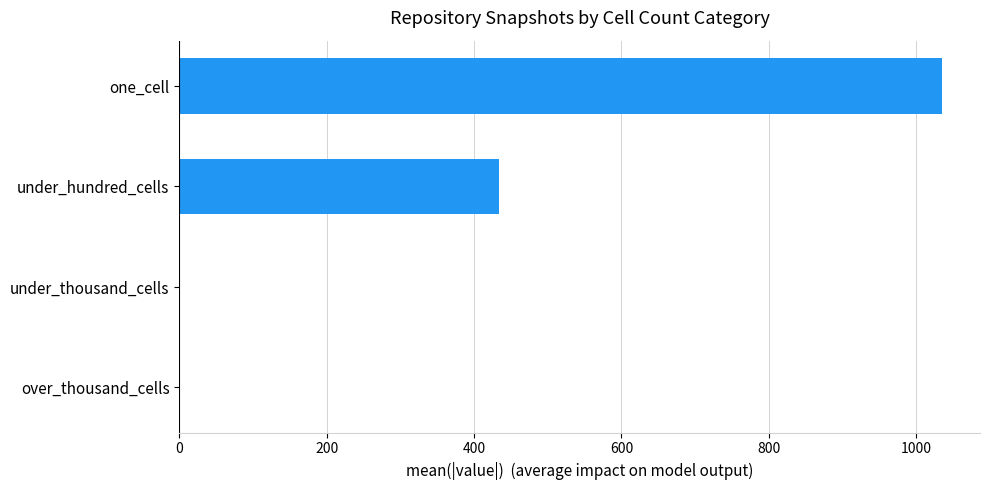

What is the change in value from one_cell to under_hundred_cells?

-601.4